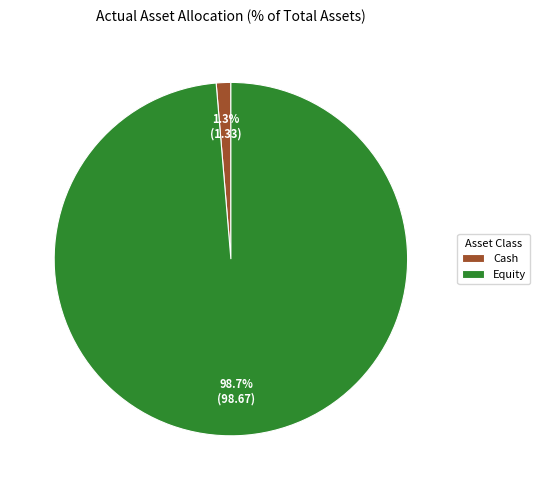

What is the largest slice in the pie chart?

Equity